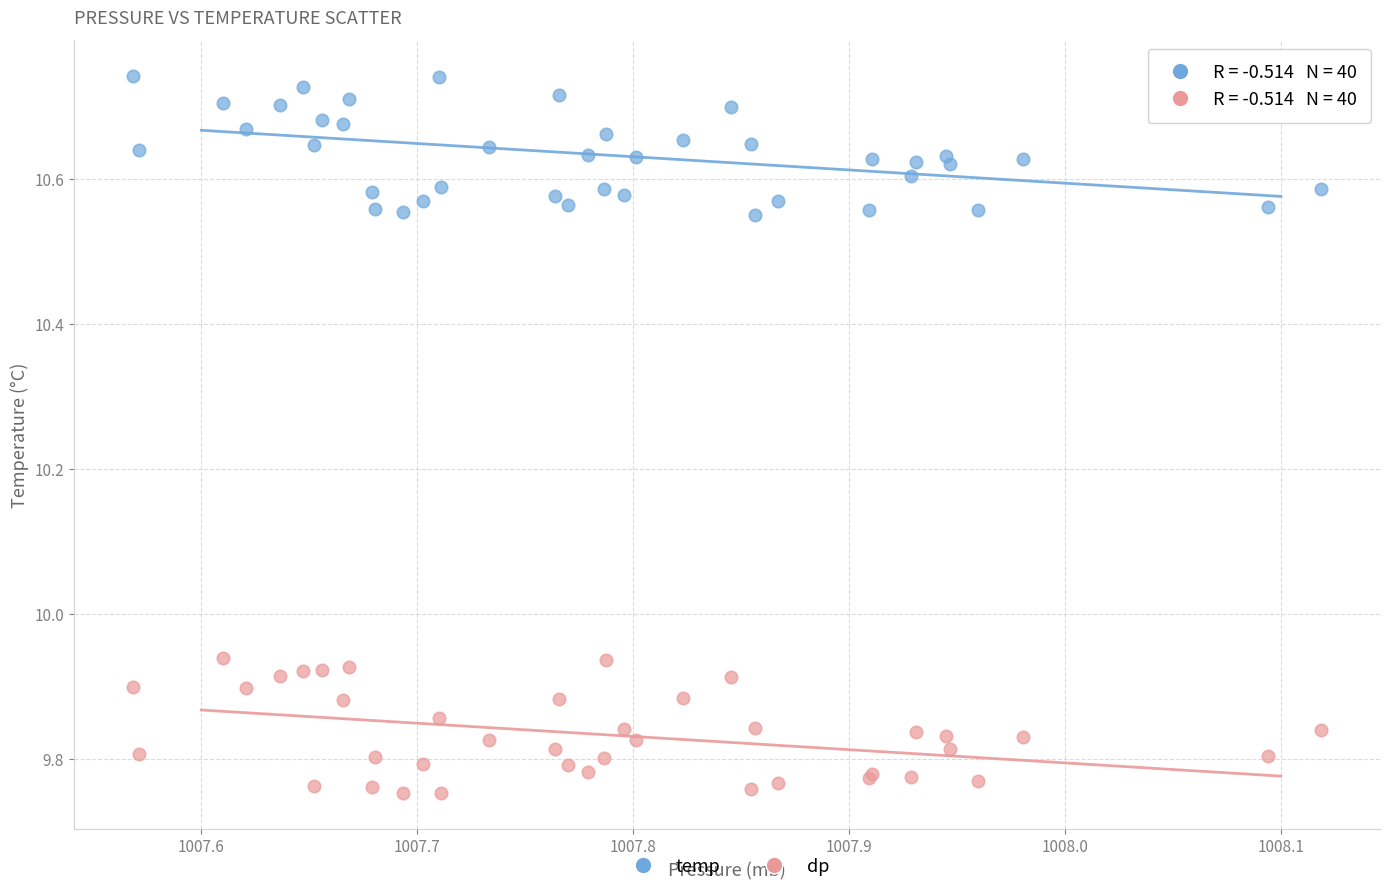

What is the X range (max minus min) for the scatter plot?

0.6